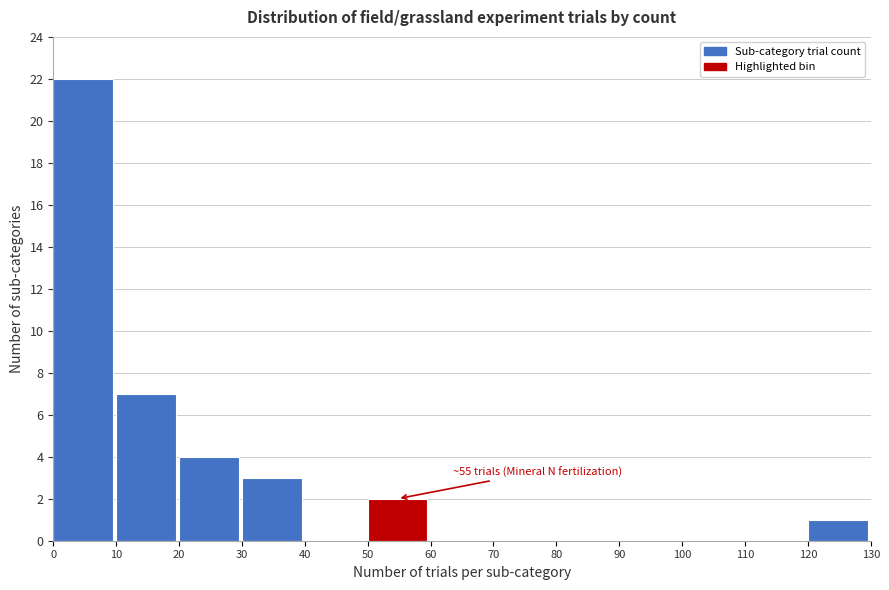

Which range on the x-axis has the tallest bar?

0 to 10